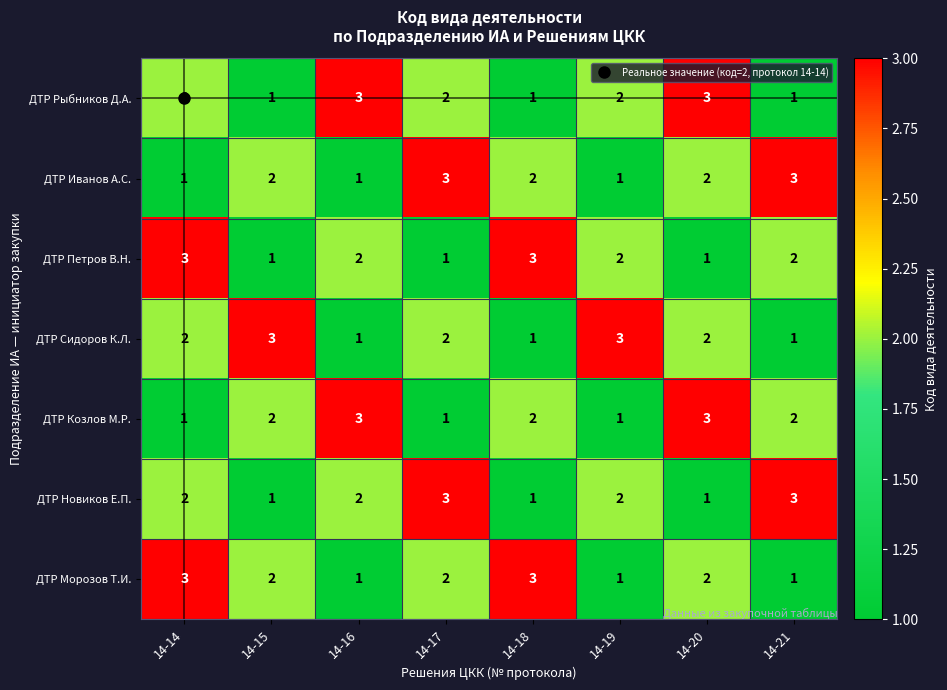

What is the total value across all series at 14-15?

12